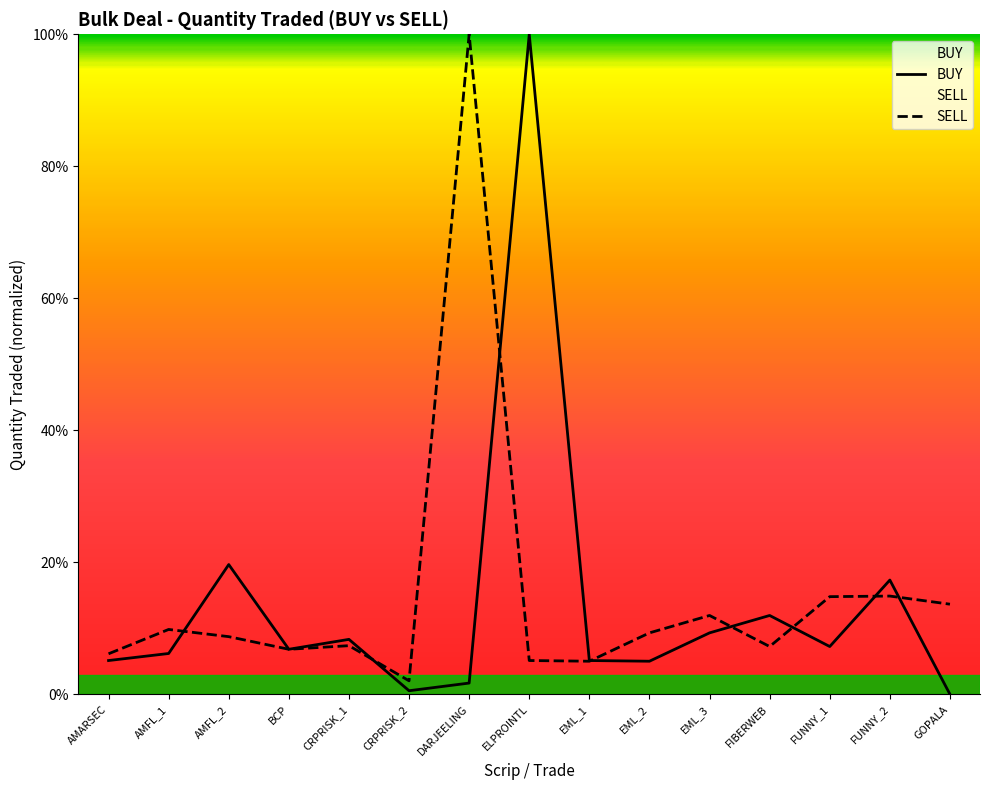

What is the label of the 12th point from the left?

FIBERWEB